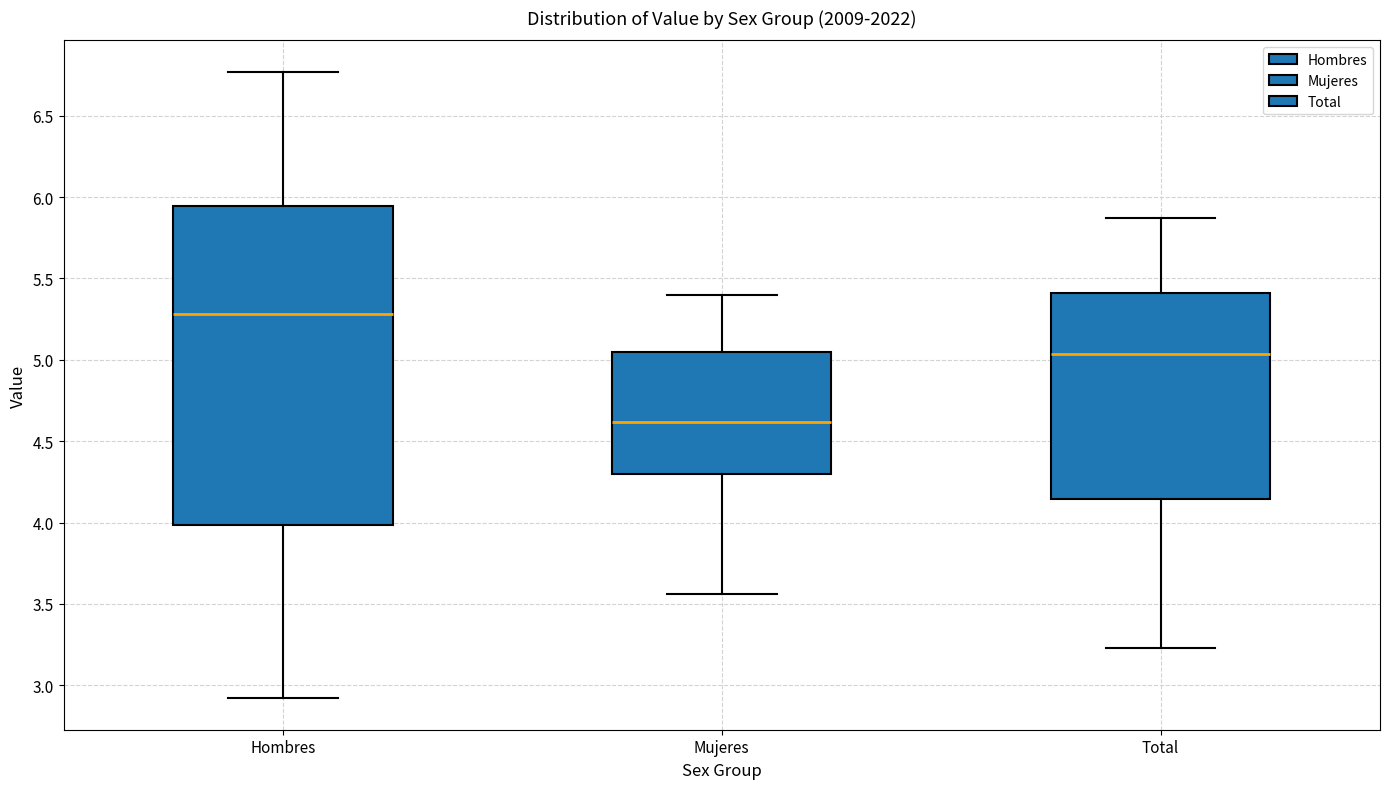

Reading left to right, read every box against the y-axis: the position of its median line, the range the box covers, and the ends of its whiskers. The values are not printed on the chart, so give them approximately, as read against the axis.

Hombres: median 5.30, box 4.00 to 5.95, whiskers 2.90 to 6.75
Mujeres: median 4.60, box 4.30 to 5.05, whiskers 3.55 to 5.40
Total: median 5.05, box 4.15 to 5.40, whiskers 3.25 to 5.85